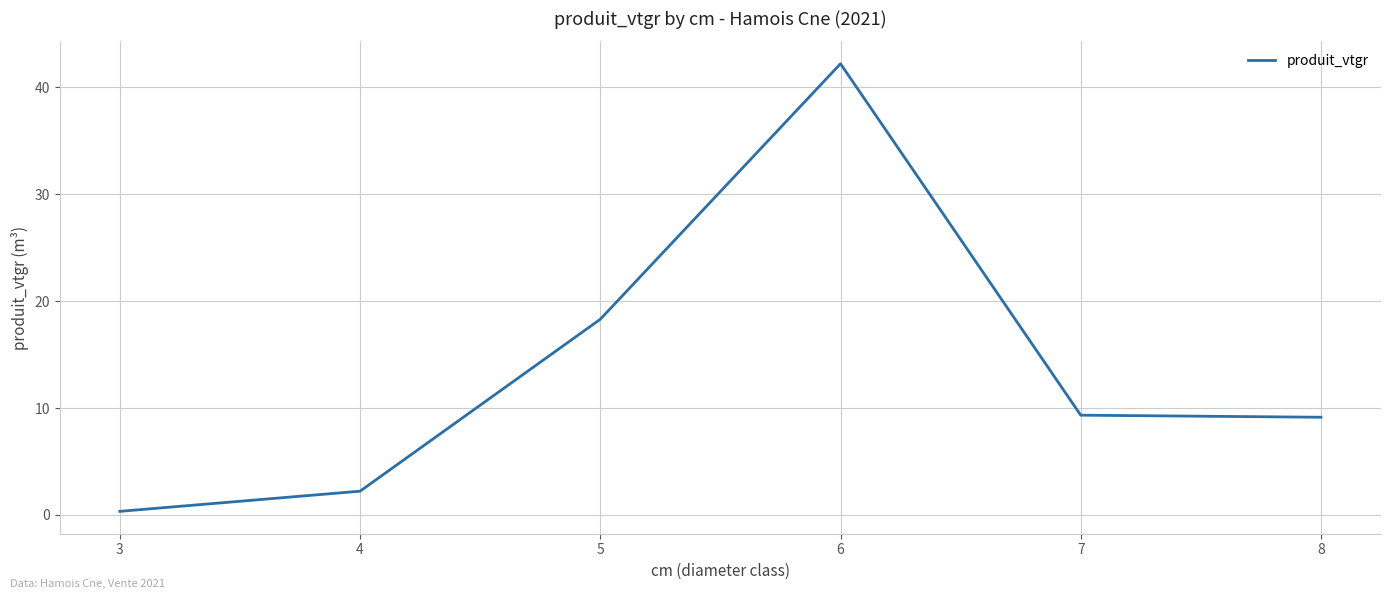

How many series are shown in this chart?

1